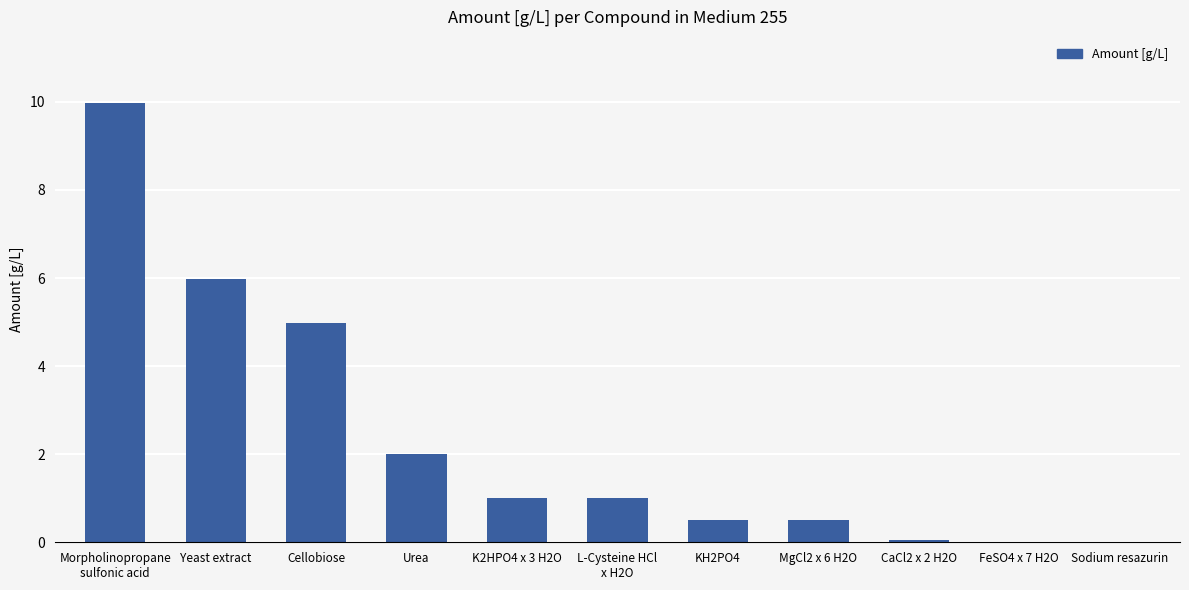

Between Sodium resazurin and Urea, which is larger?

Urea